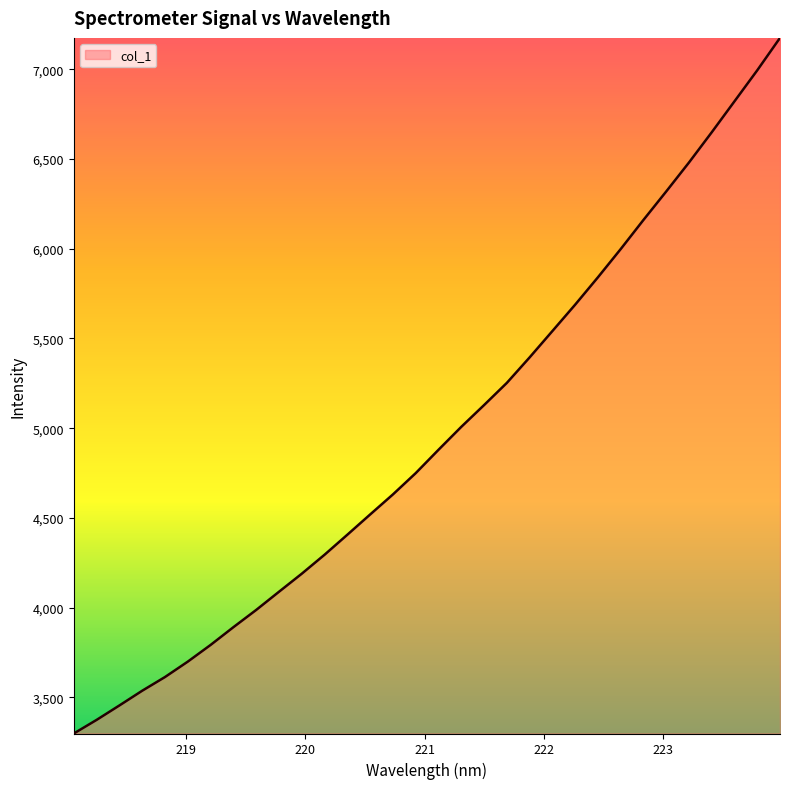

What is the difference between the maximum and minimum values?

3875.8